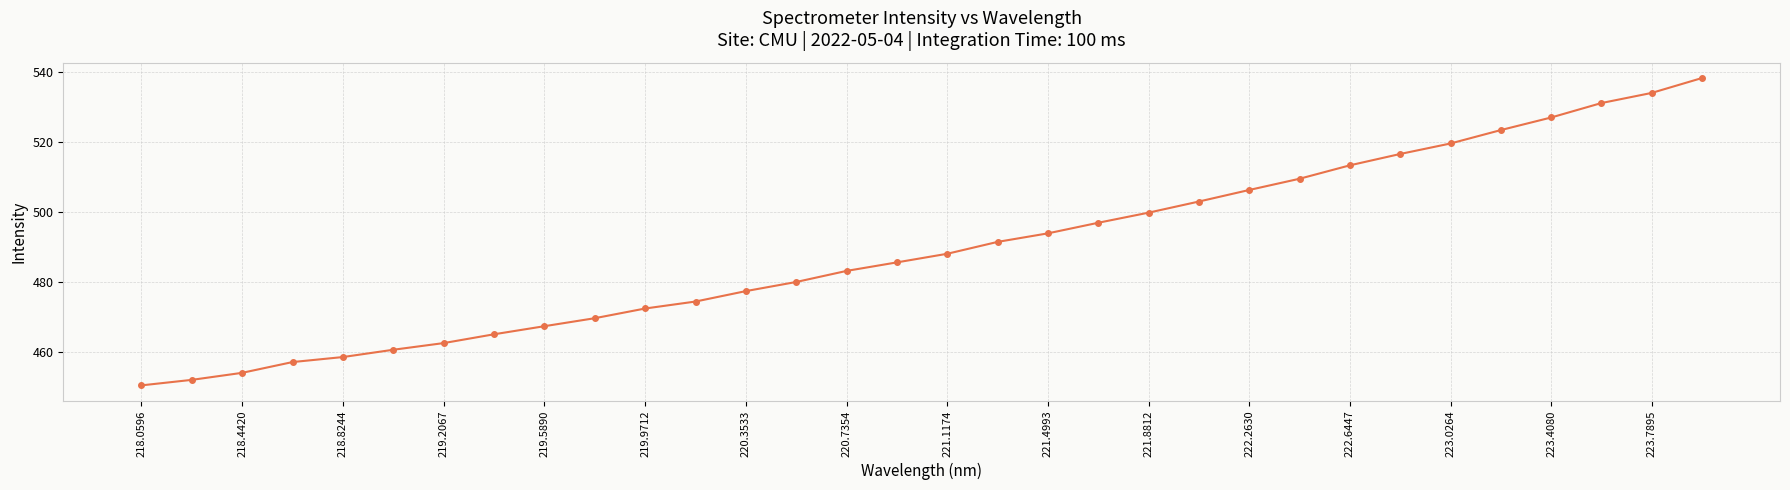

What is the value of the 30th point from the left?

531.2